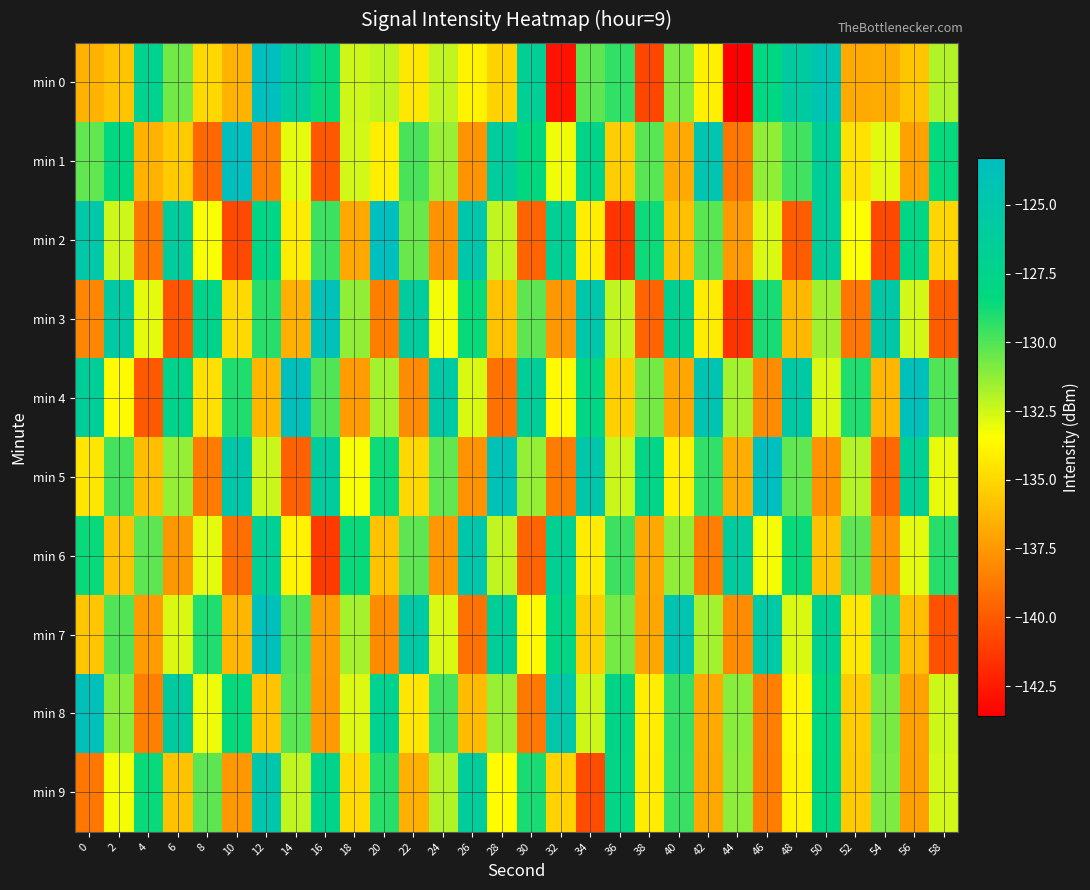

Reading left to right, extract all data points from this chart.

min 0: 0=-136.5	2=-135.8	4=-127.1	6=-130.6	8=-135.0	10=-136.5	12=-123.5	14=-126.2	16=-128.6	18=-132.5	20=-132.2	22=-134.4	24=-132.2	26=-133.9	28=-135.2	30=-126.6	32=-142.9	34=-130.3	36=-129.4	38=-140.8	40=-130.9	42=-134.1	44=-143.5	46=-128.1	48=-125.8	50=-124.4	52=-136.8	54=-136.7	56=-135.7	58=-131.9
min 1: 0=-130.3	2=-128.2	4=-136.5	6=-135.6	8=-139.4	10=-123.4	12=-138.5	14=-132.9	16=-140.1	18=-132.5	20=-134.1	22=-129.9	24=-131.5	26=-137.7	28=-126.0	30=-128.3	32=-133.2	34=-127.7	36=-135.4	38=-130.1	40=-136.8	42=-124.6	44=-138.9	46=-131.2	48=-129.7	50=-126.3	52=-134.6	54=-132.9	56=-137.1	58=-128.5
min 2: 0=-125.1	2=-132.5	4=-138.8	6=-126.0	8=-133.3	10=-140.7	12=-127.9	14=-134.2	16=-129.6	18=-136.9	20=-123.1	22=-130.5	24=-137.8	26=-124.9	28=-132.2	30=-139.6	32=-126.8	34=-134.1	36=-141.5	38=-128.7	40=-135.9	42=-130.2	44=-137.5	46=-132.7	48=-139.9	50=-126.2	52=-133.4	54=-140.6	56=-127.9	58=-135.1
min 3: 0=-138.2	2=-125.6	4=-132.9	6=-140.2	8=-127.6	10=-134.9	12=-129.2	14=-136.6	16=-123.9	18=-131.2	20=-138.6	22=-125.9	24=-133.2	26=-128.6	28=-135.9	30=-130.2	32=-137.6	34=-124.9	36=-132.2	38=-139.6	40=-126.9	42=-134.2	44=-141.6	46=-128.9	48=-136.2	50=-131.6	52=-138.9	54=-125.2	56=-132.6	58=-139.9
min 4: 0=-126.3	2=-133.7	4=-140.0	6=-127.3	8=-134.7	10=-129.0	12=-136.3	14=-123.7	16=-130.0	18=-137.3	20=-131.7	22=-138.0	24=-125.3	26=-132.7	28=-139.0	30=-126.3	32=-133.7	34=-128.0	36=-135.3	38=-130.7	40=-137.0	42=-124.3	44=-131.7	46=-138.0	48=-125.3	50=-132.7	52=-129.0	54=-136.3	56=-123.7	58=-130.0
min 5: 0=-134.5	2=-129.8	4=-136.0	6=-131.3	8=-138.7	10=-125.0	12=-132.3	14=-139.7	16=-126.0	18=-133.3	20=-128.7	22=-135.0	24=-130.3	26=-137.7	28=-124.0	30=-131.3	32=-138.7	34=-125.0	36=-132.3	38=-127.7	40=-134.0	42=-129.3	44=-136.7	46=-123.0	48=-130.3	50=-137.7	52=-132.0	54=-139.3	56=-126.7	58=-133.0
min 6: 0=-128.6	2=-135.9	4=-130.2	6=-137.6	8=-132.9	10=-139.2	12=-126.6	14=-133.9	16=-141.2	18=-128.6	20=-135.9	22=-130.2	24=-137.6	26=-124.9	28=-132.2	30=-139.6	32=-126.9	34=-134.2	36=-129.6	38=-136.9	40=-131.2	42=-138.6	44=-125.9	46=-133.2	48=-128.6	50=-135.9	52=-130.2	54=-137.6	56=-132.9	58=-129.2
min 7: 0=-135.7	2=-130.0	4=-137.3	6=-132.7	8=-129.0	10=-136.3	12=-123.7	14=-130.0	16=-137.3	18=-131.7	20=-138.0	22=-125.3	24=-132.7	26=-139.0	28=-126.3	30=-133.7	32=-128.0	34=-135.3	36=-130.7	38=-137.0	40=-124.3	42=-131.7	44=-138.0	46=-125.3	48=-132.7	50=-127.0	52=-134.3	54=-129.7	56=-136.0	58=-140.3
min 8: 0=-123.8	2=-131.1	4=-138.5	6=-125.8	8=-133.1	10=-128.5	12=-135.8	14=-130.1	16=-137.5	18=-132.8	20=-127.1	22=-134.5	24=-129.8	26=-136.1	28=-131.5	30=-138.8	32=-125.1	34=-132.5	36=-127.8	38=-134.1	40=-129.5	42=-136.8	44=-131.1	46=-138.5	48=-133.8	50=-128.1	52=-135.5	54=-130.8	56=-137.1	58=-132.5
min 9: 0=-138.9	2=-133.2	4=-128.6	6=-135.9	8=-130.2	10=-137.6	12=-124.9	14=-132.2	16=-127.6	18=-134.9	20=-129.2	22=-136.6	24=-131.9	26=-126.2	28=-133.6	30=-128.9	32=-135.2	34=-140.6	36=-127.9	38=-134.2	40=-129.6	42=-136.9	44=-131.2	46=-138.6	48=-133.9	50=-128.2	52=-135.6	54=-130.9	56=-137.2	58=-132.6